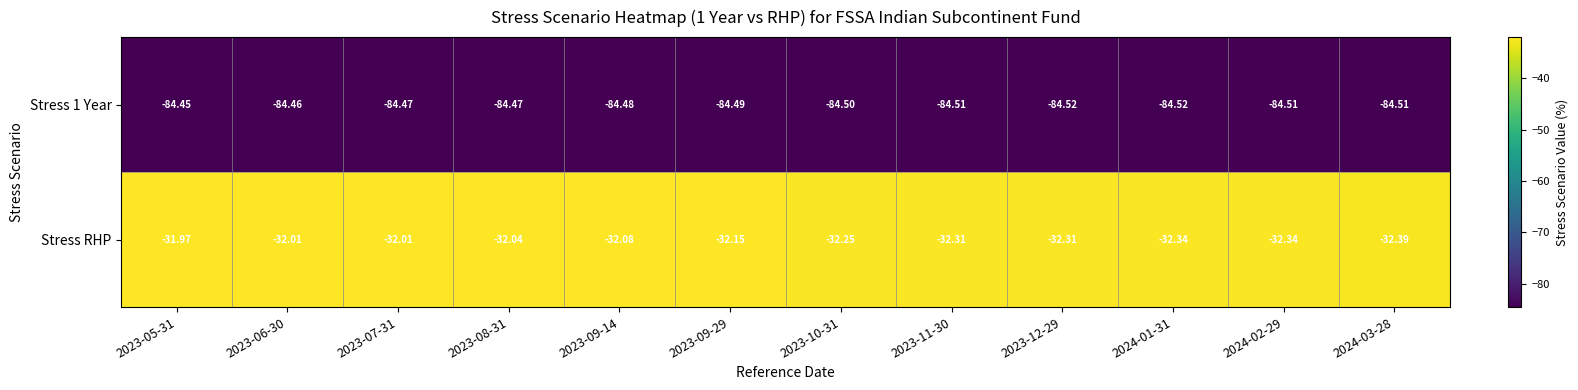

Which series has the widest spread of values?

Stress RHP